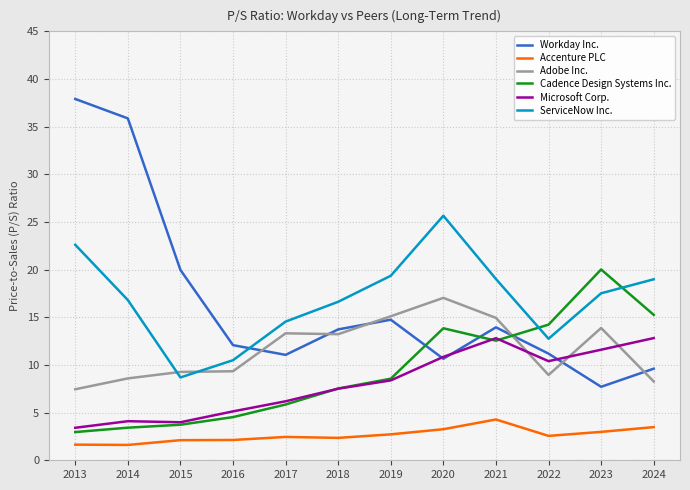

What is the spread (max minus min) of values at 2015?

17.9